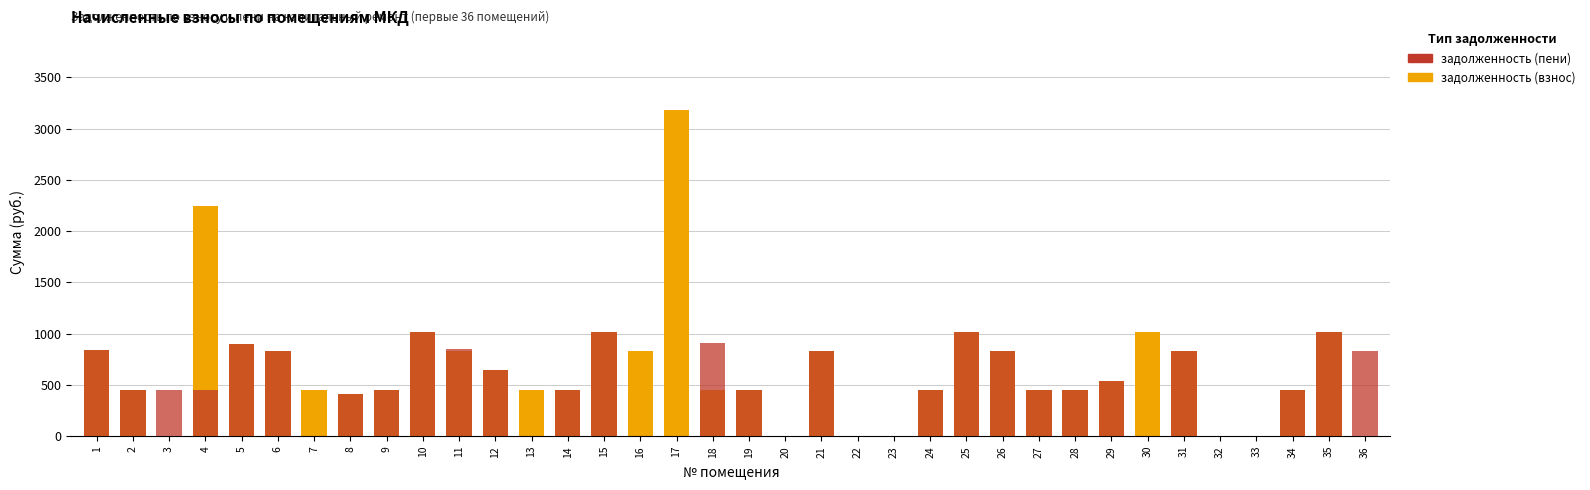

What is the difference between the second highest and minimum values in the задолженность (пени) series?

1014.7